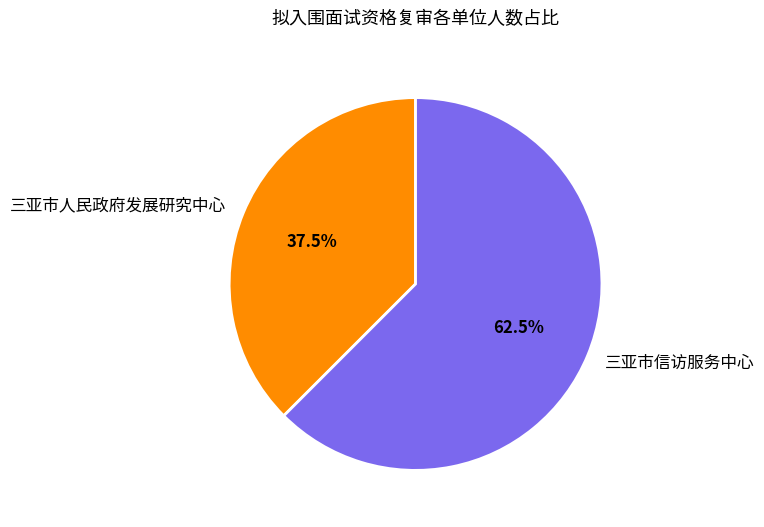

What percentage is NOT represented by 三亚市人民政府发展研究中心?

62.5%